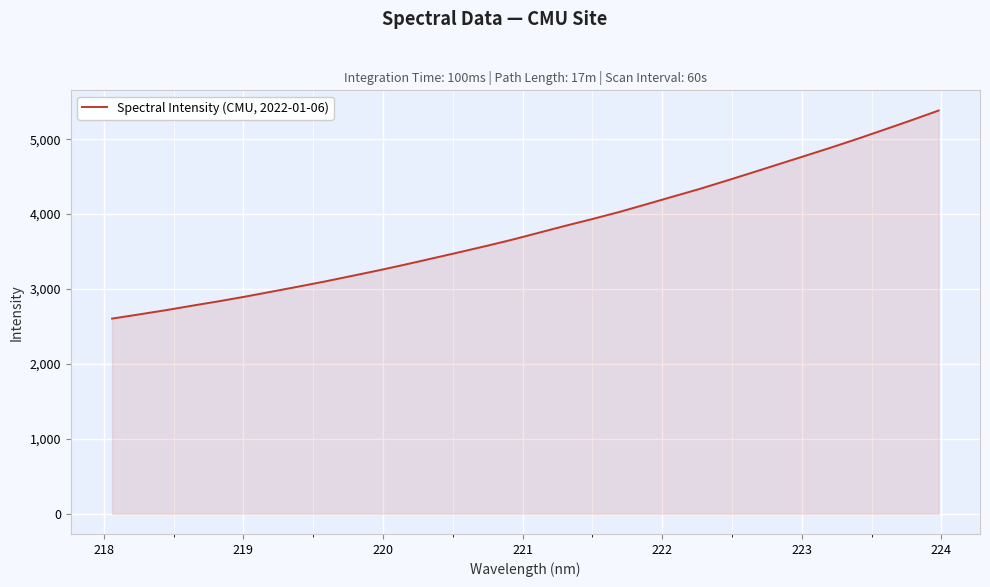

What is the difference between the maximum and minimum values?

2777.2